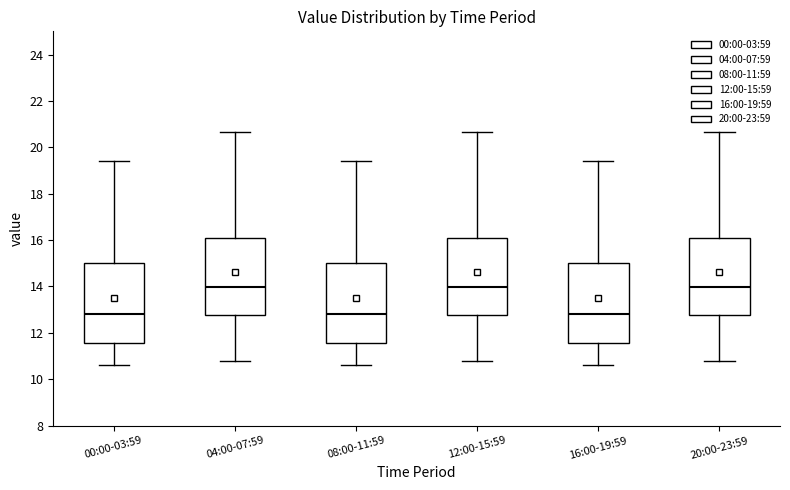

Where does the lower whisker of the box for 00:00-03:59 end on the y-axis? The values are not printed on the chart, so give them approximately, as read against the axis.

10.6